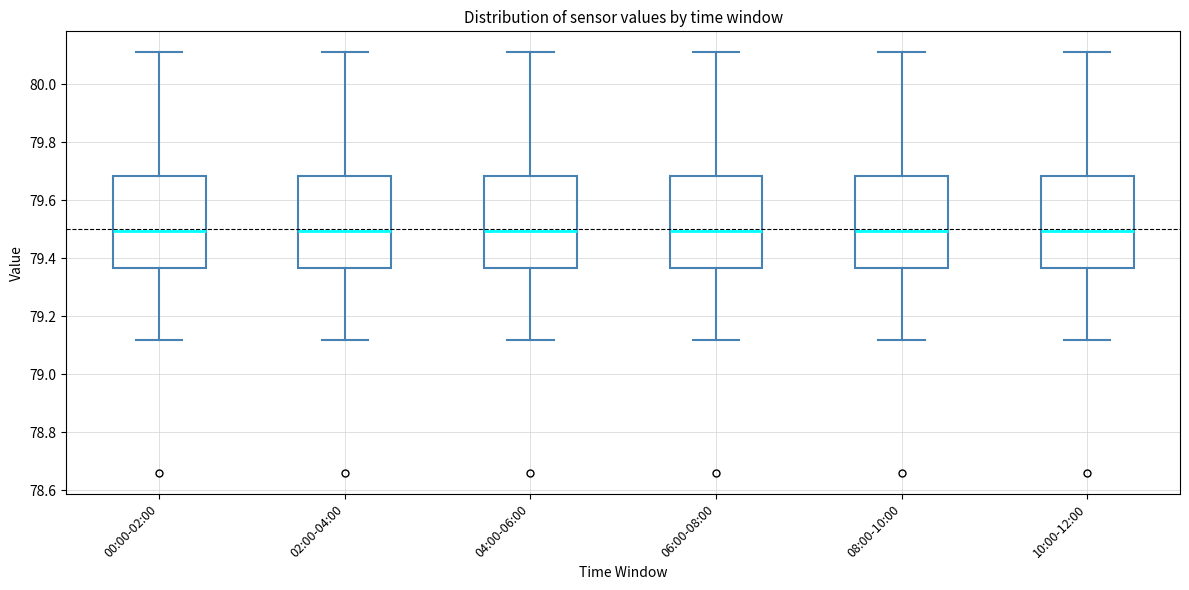

Where does the upper whisker of the box for 08:00-10:00 end on the y-axis? The values are not printed on the chart, so give them approximately, as read against the axis.

80.12